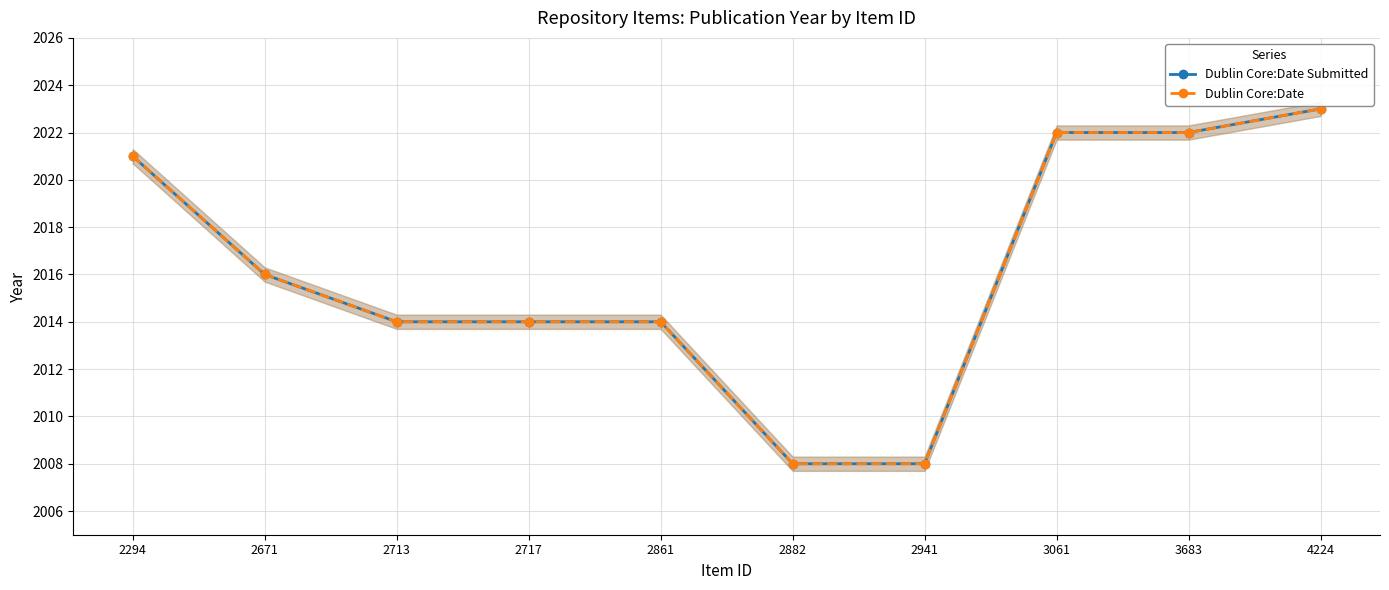

How many lines are shown in the chart?

2